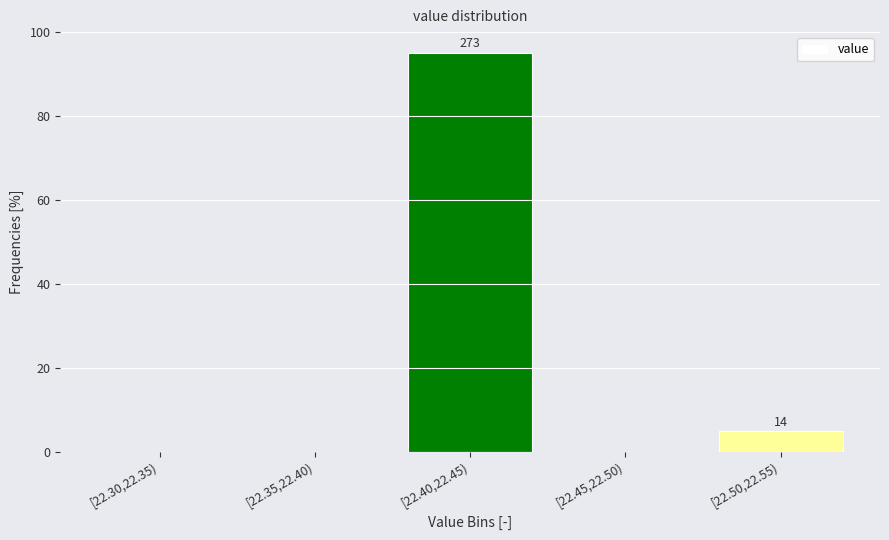

Reading left to right, what are all the values shown in this chart?

[22.30,22.35)=0.0	[22.35,22.40)=0.0	[22.40,22.45)=95.1	[22.45,22.50)=0.0	[22.50,22.55)=4.9